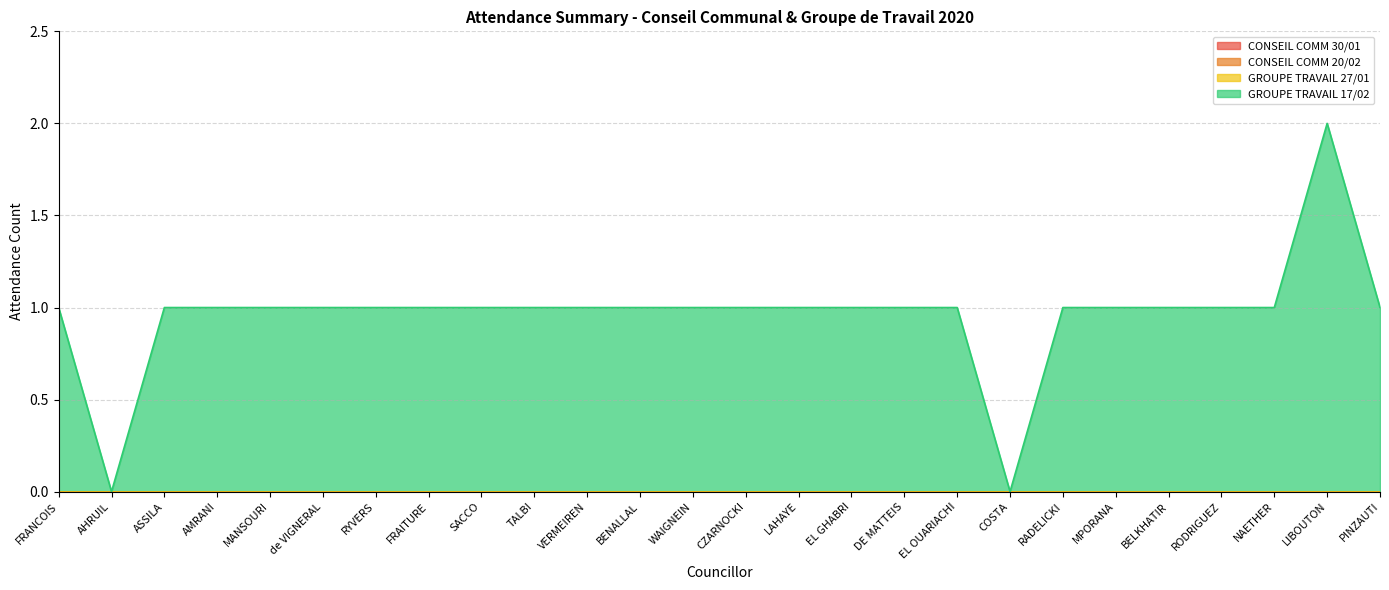

At which label does GROUPE TRAVAIL 27/01 reach its minimum?

FRANCOIS